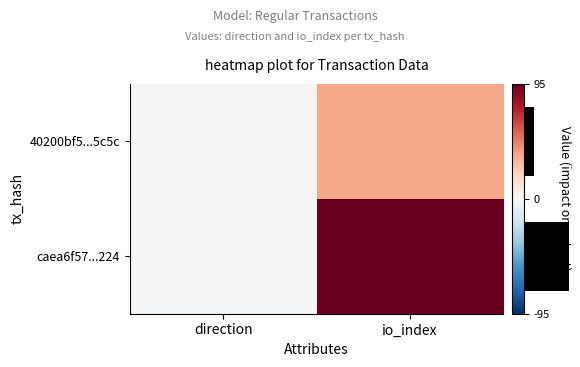

What is the difference between the highest and lowest values at direction?

2